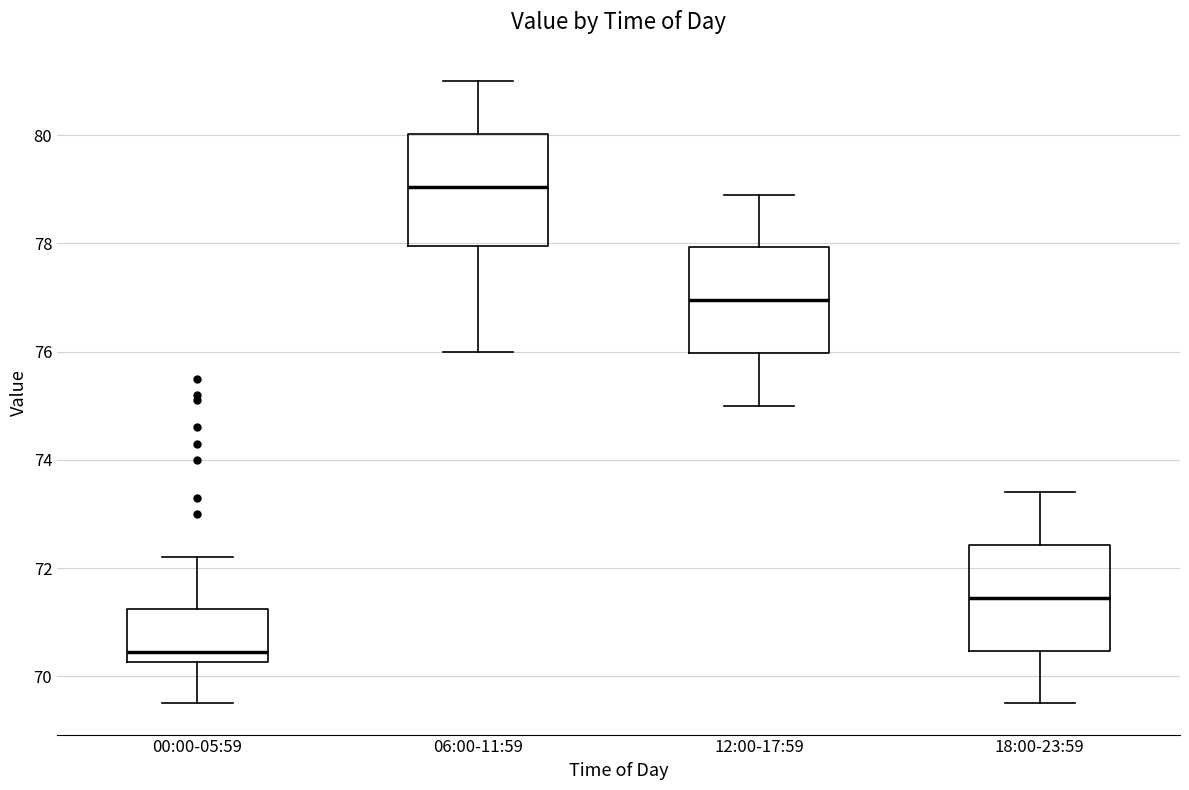

Where is the upper edge of the box for 06:00-11:59 on the y-axis? The values are not printed on the chart, so give them approximately, as read against the axis.

80.0